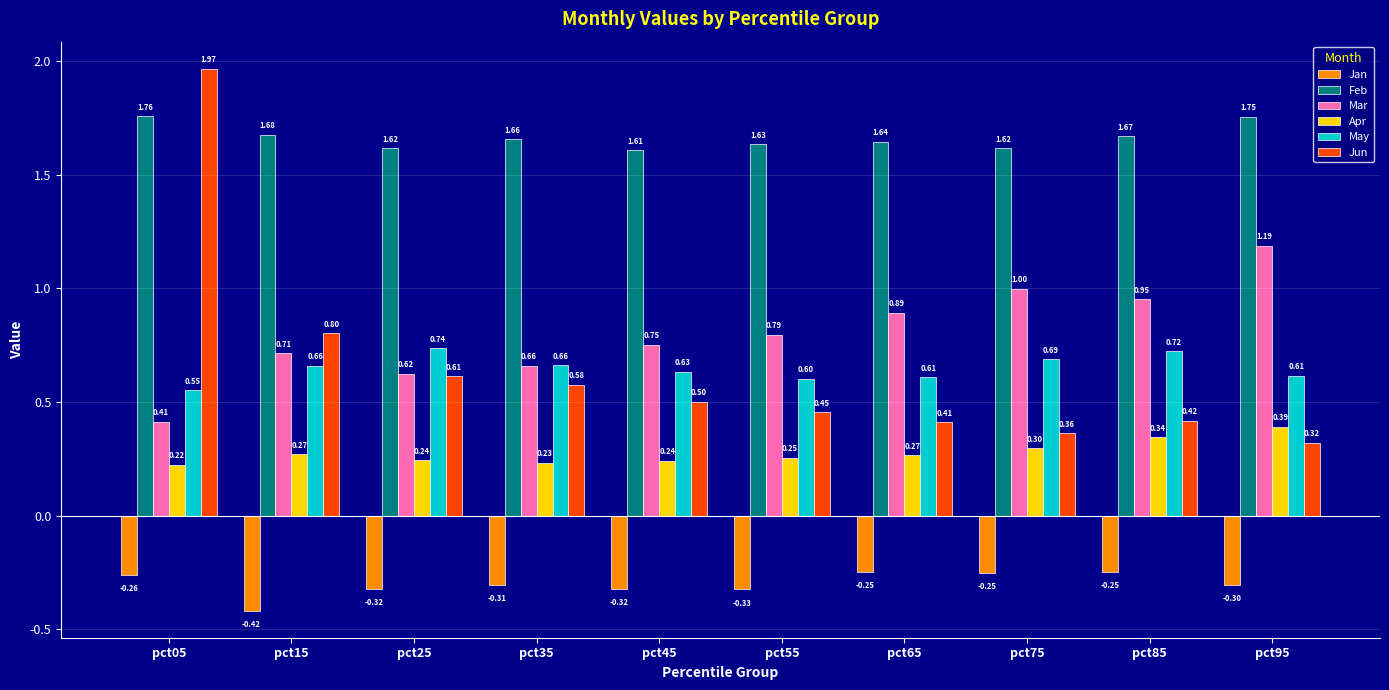

Which series has the largest total across all categories?

Feb